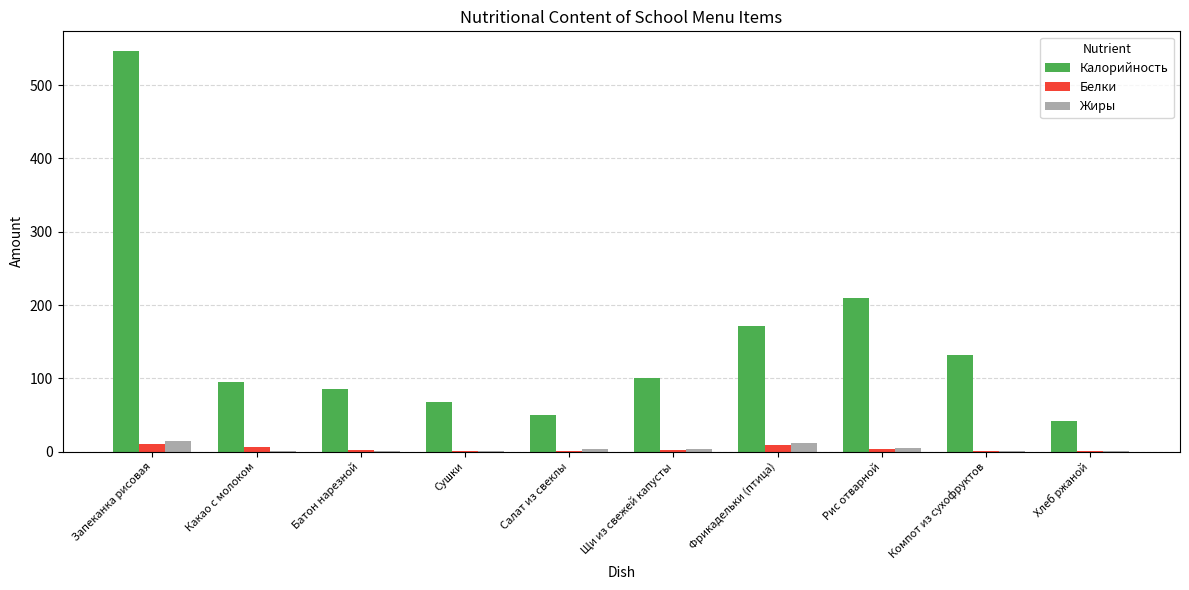

At which category does the chart reach its peak across all series?

Запеканка рисовая